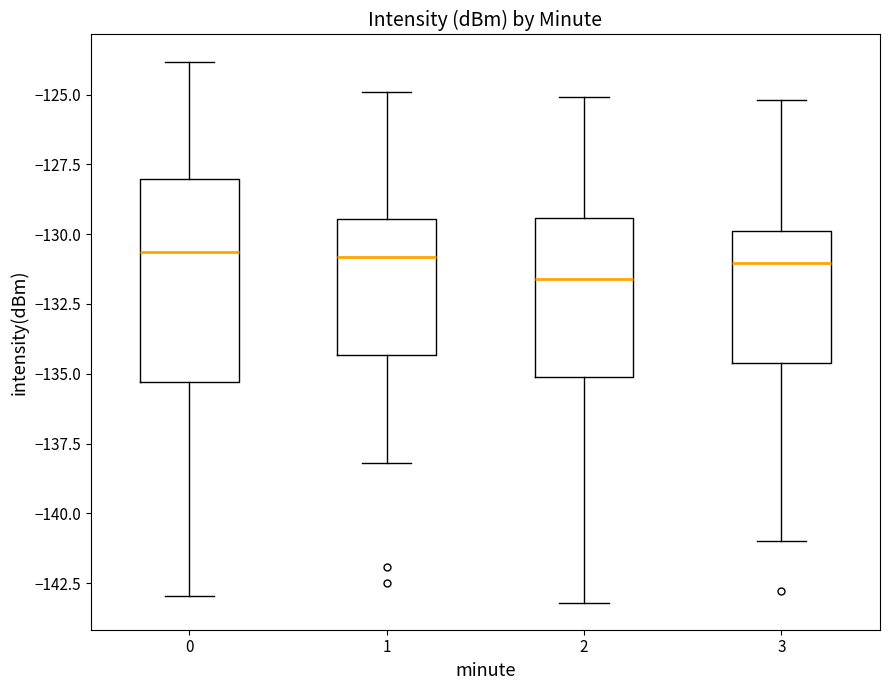

Which box is the tallest, from its lower edge to its upper edge?

0